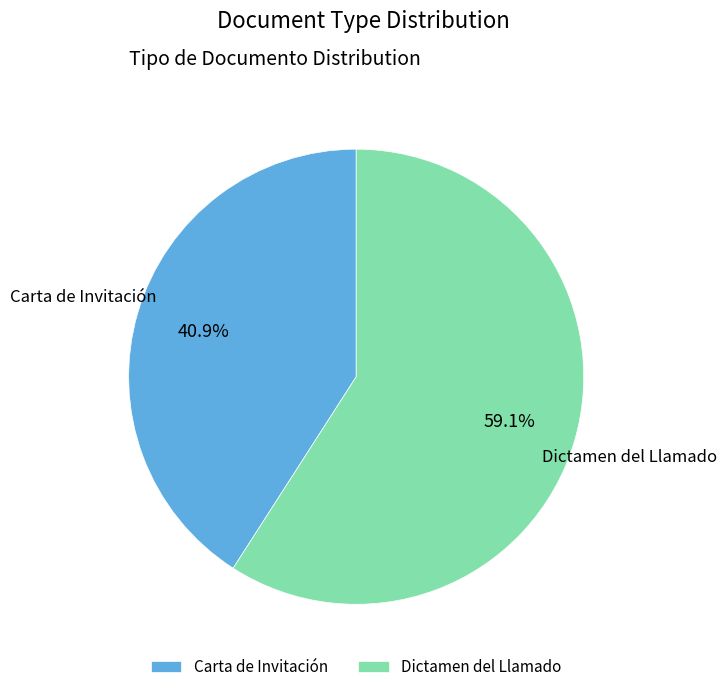

Which slice represents more than half of the pie?

Dictamen del Llamado